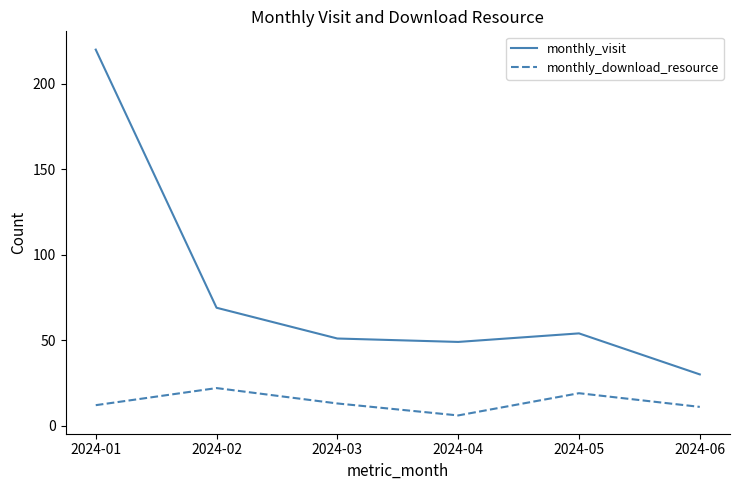

In monthly_visit, how many points are higher than both neighbors (excluding endpoints)?

1